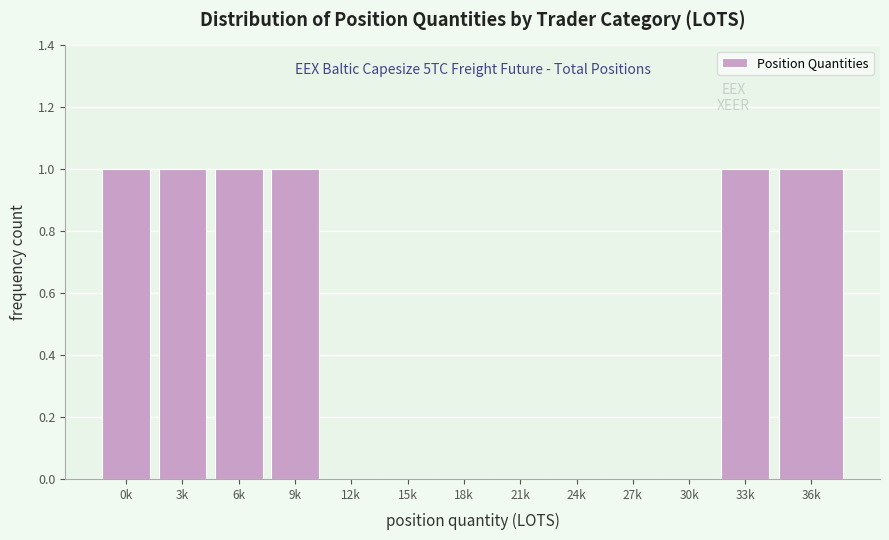

Reading right to left, extract all data points from this chart.

36k=1	33k=1	30k=0	27k=0	24k=0	21k=0	18k=0	15k=0	12k=0	9k=1	6k=1	3k=1	0k=1